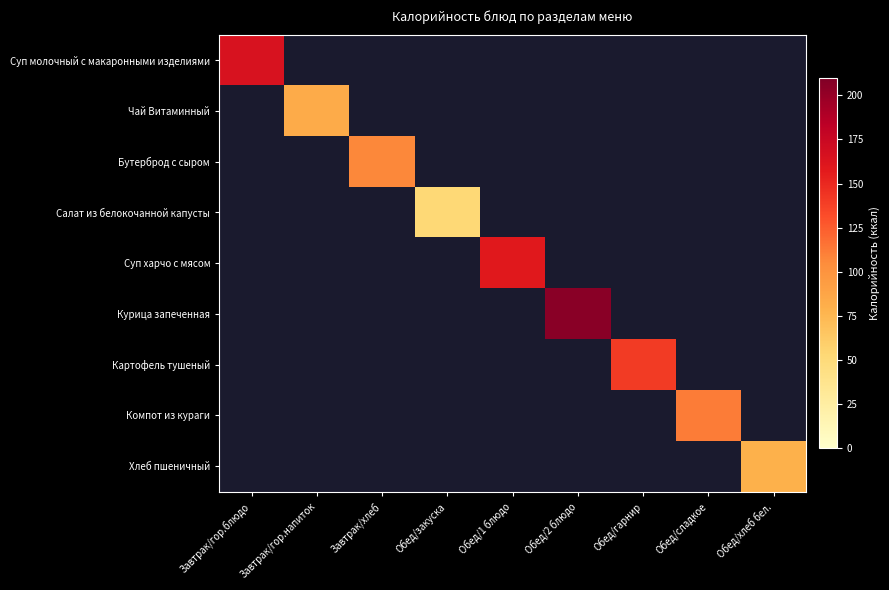

Reading left to right, list all the values displayed in this chart.

Суп молочный с макаронными изделиями: Завтрак/гор.блюдо=165.0	Завтрак/гор.напиток=0.0	Завтрак/хлеб=0.0	Обед/закуска=0.0	Обед/1 блюдо=0.0	Обед/2 блюдо=0.0	Обед/гарнир=0.0	Обед/сладкое=0.0	Обед/хлеб бел.=0.0
Чай Витаминный: Завтрак/гор.блюдо=0.0	Завтрак/гор.напиток=82.9	Завтрак/хлеб=0.0	Обед/закуска=0.0	Обед/1 блюдо=0.0	Обед/2 блюдо=0.0	Обед/гарнир=0.0	Обед/сладкое=0.0	Обед/хлеб бел.=0.0
Бутерброд с сыром: Завтрак/гор.блюдо=0.0	Завтрак/гор.напиток=0.0	Завтрак/хлеб=107.0	Обед/закуска=0.0	Обед/1 блюдо=0.0	Обед/2 блюдо=0.0	Обед/гарнир=0.0	Обед/сладкое=0.0	Обед/хлеб бел.=0.0
Салат из белокочанной капусты: Завтрак/гор.блюдо=0.0	Завтрак/гор.напиток=0.0	Завтрак/хлеб=0.0	Обед/закуска=52.4	Обед/1 блюдо=0.0	Обед/2 блюдо=0.0	Обед/гарнир=0.0	Обед/сладкое=0.0	Обед/хлеб бел.=0.0
Суп харчо с мясом: Завтрак/гор.блюдо=0.0	Завтрак/гор.напиток=0.0	Завтрак/хлеб=0.0	Обед/закуска=0.0	Обед/1 блюдо=159.1	Обед/2 блюдо=0.0	Обед/гарнир=0.0	Обед/сладкое=0.0	Обед/хлеб бел.=0.0
Курица запеченная: Завтрак/гор.блюдо=0.0	Завтрак/гор.напиток=0.0	Завтрак/хлеб=0.0	Обед/закуска=0.0	Обед/1 блюдо=0.0	Обед/2 блюдо=205.2	Обед/гарнир=0.0	Обед/сладкое=0.0	Обед/хлеб бел.=0.0
Картофель тушеный: Завтрак/гор.блюдо=0.0	Завтрак/гор.напиток=0.0	Завтрак/хлеб=0.0	Обед/закуска=0.0	Обед/1 блюдо=0.0	Обед/2 блюдо=0.0	Обед/гарнир=141.0	Обед/сладкое=0.0	Обед/хлеб бел.=0.0
Компот из кураги: Завтрак/гор.блюдо=0.0	Завтрак/гор.напиток=0.0	Завтрак/хлеб=0.0	Обед/закуска=0.0	Обед/1 блюдо=0.0	Обед/2 блюдо=0.0	Обед/гарнир=0.0	Обед/сладкое=111.6	Обед/хлеб бел.=0.0
Хлеб пшеничный: Завтрак/гор.блюдо=0.0	Завтрак/гор.напиток=0.0	Завтрак/хлеб=0.0	Обед/закуска=0.0	Обед/1 блюдо=0.0	Обед/2 блюдо=0.0	Обед/гарнир=0.0	Обед/сладкое=0.0	Обед/хлеб бел.=79.4